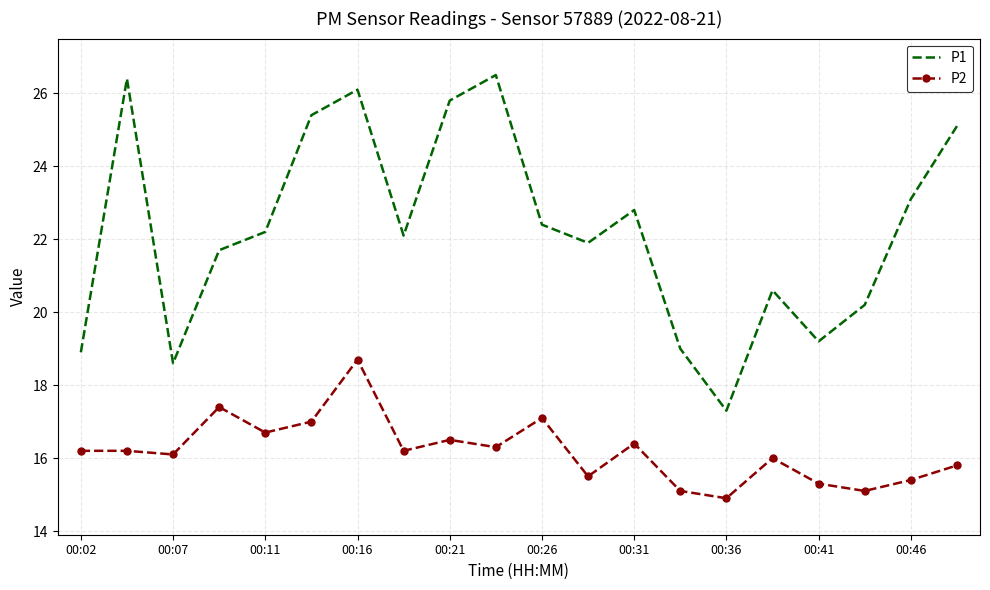

What is the minimum value for P2?

14.9